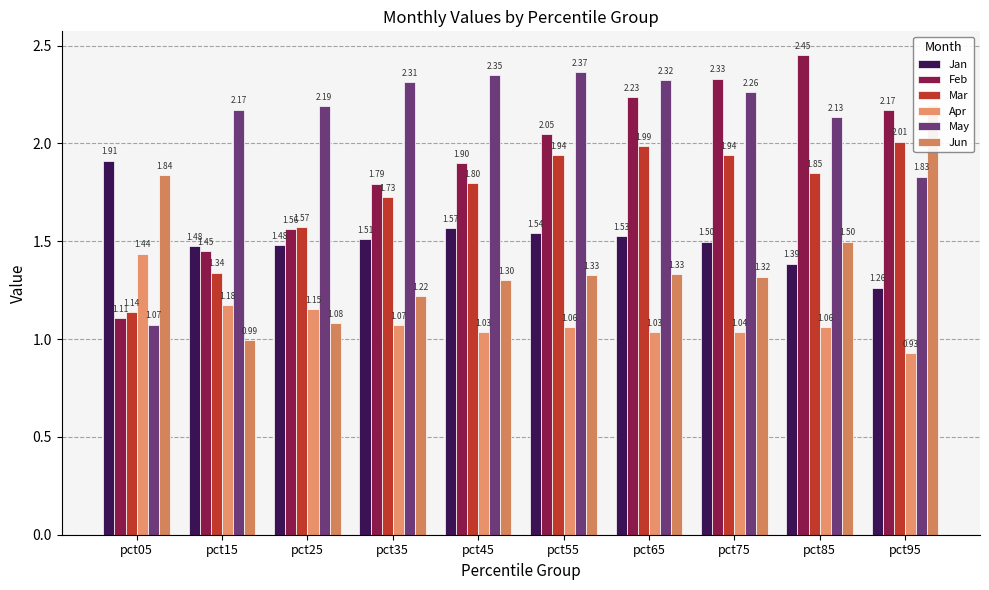

The May series shows 2.1 at pct85. True or false?

True